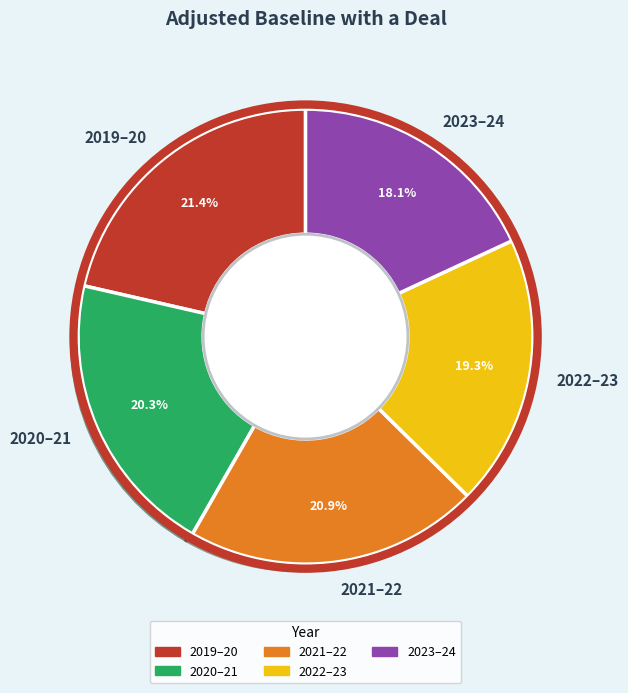

True or false: 2020–21 accounts for 20% of the total.

True